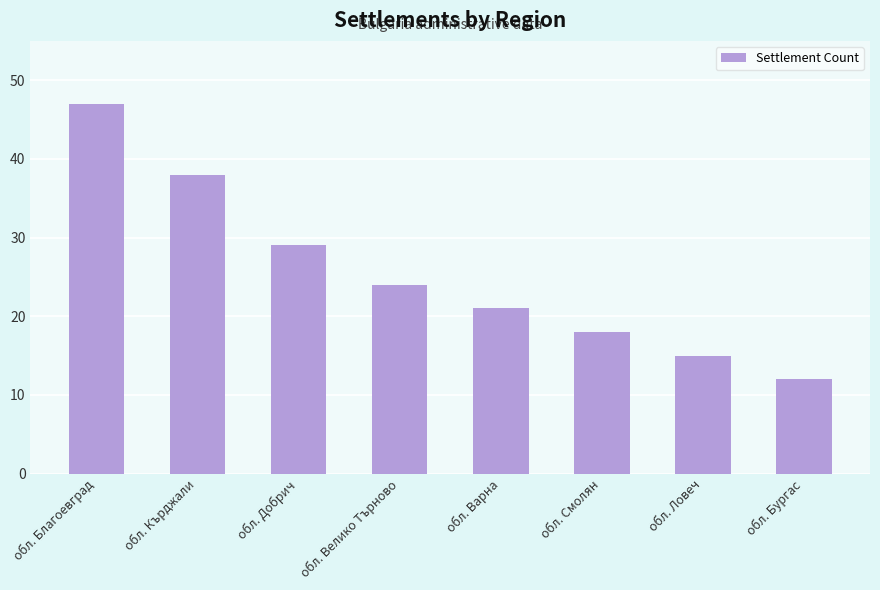

What is the smallest value displayed?

12